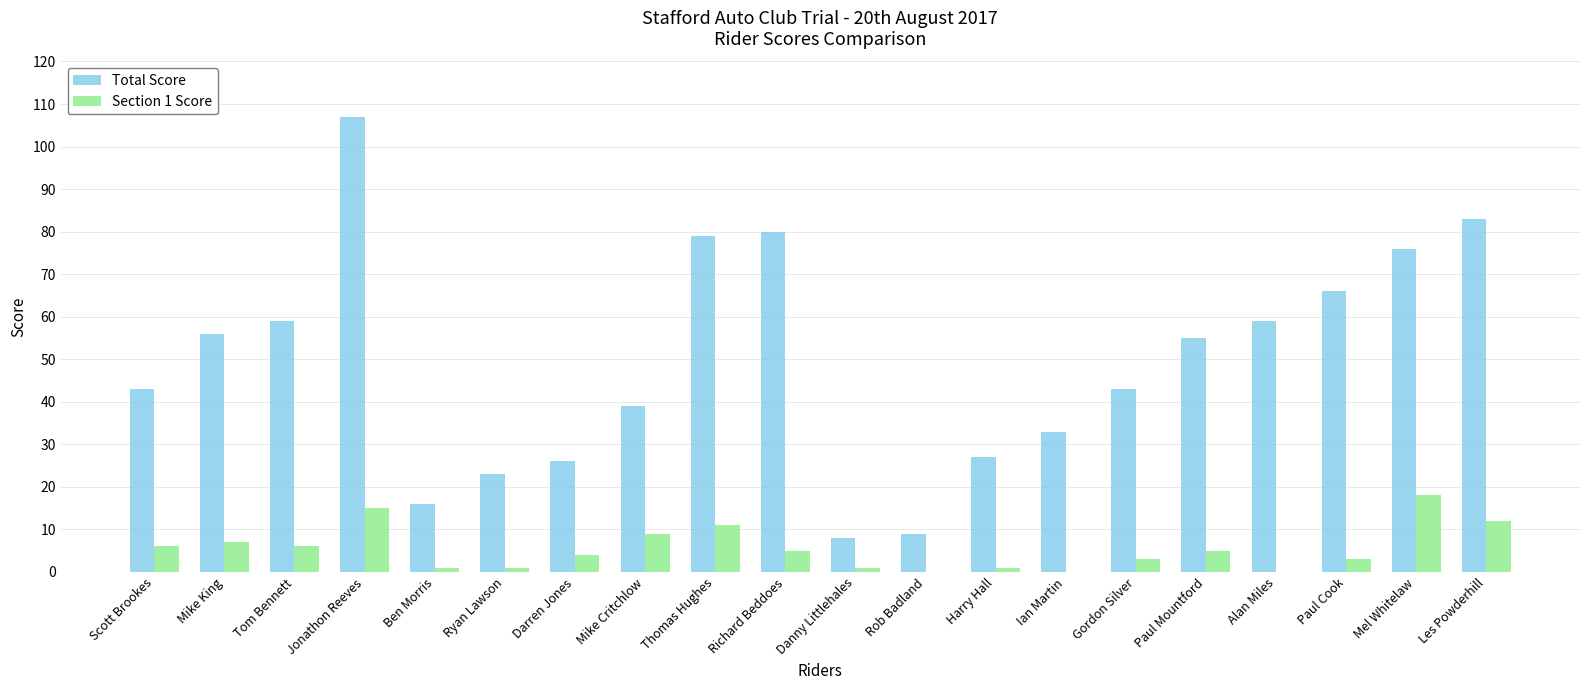

What are all the series names shown in the legend?

Total Score, Section 1 Score